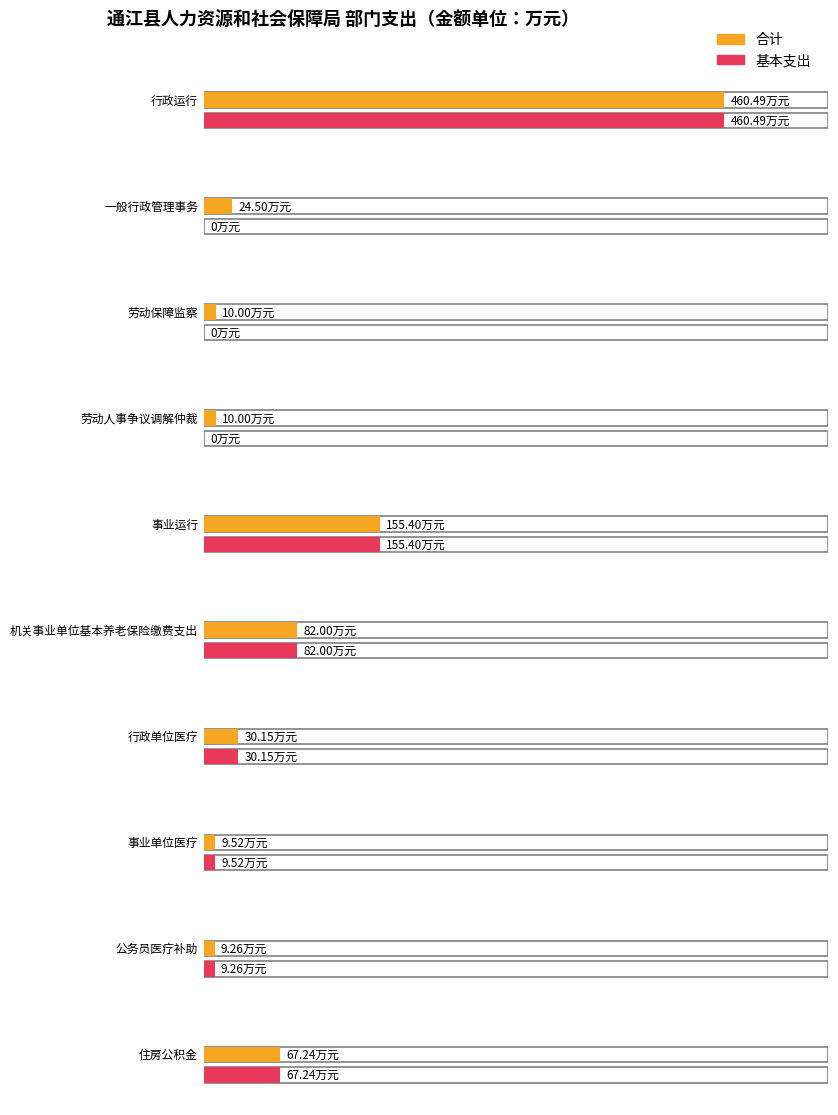

Reading left to right, transcribe all the data shown in this chart.

合计: 460.5	24.5	10.0	10.0	155.4	82.0	30.1	9.5	9.3	67.2
基本支出: 460.5	0.0	0.0	0.0	155.4	82.0	30.1	9.5	9.3	67.2